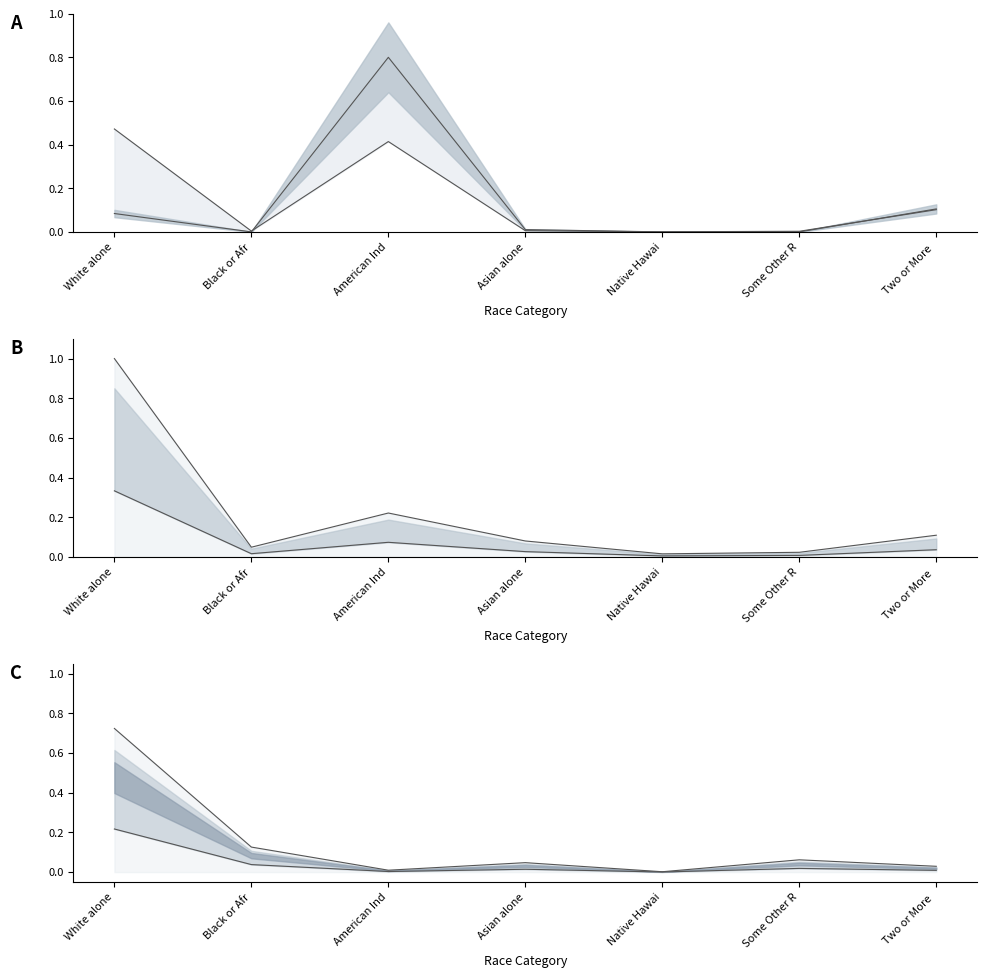

What is the difference between the maximum and minimum values in the Hoonah (upper) series?

0.5